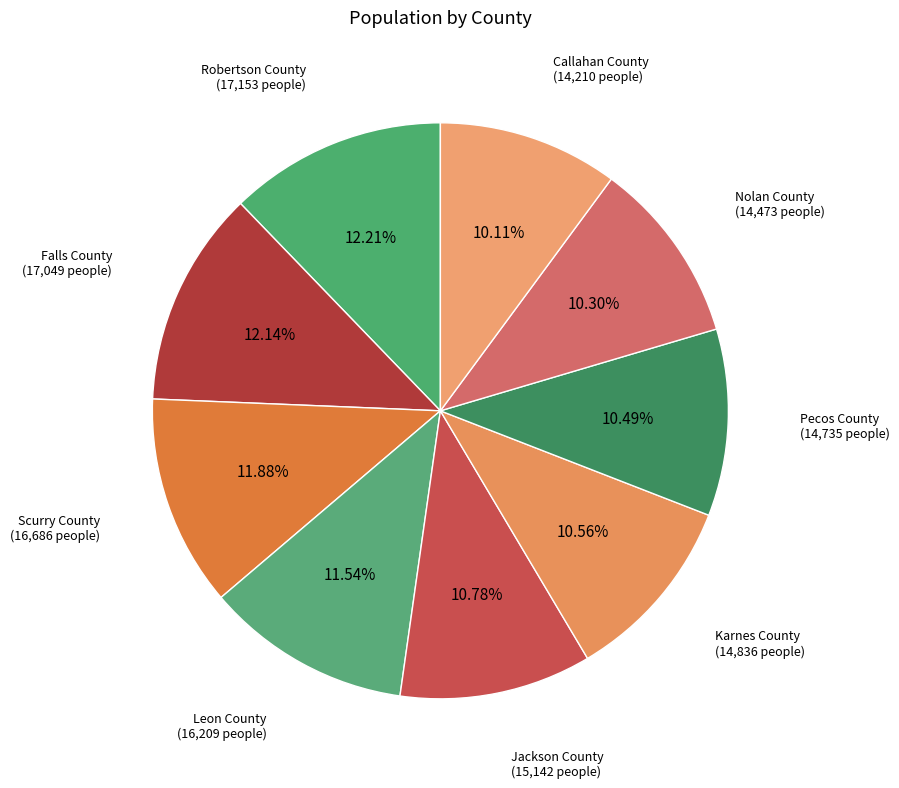

To the nearest percent, what is the difference between the largest and smallest slice percentages?

2%